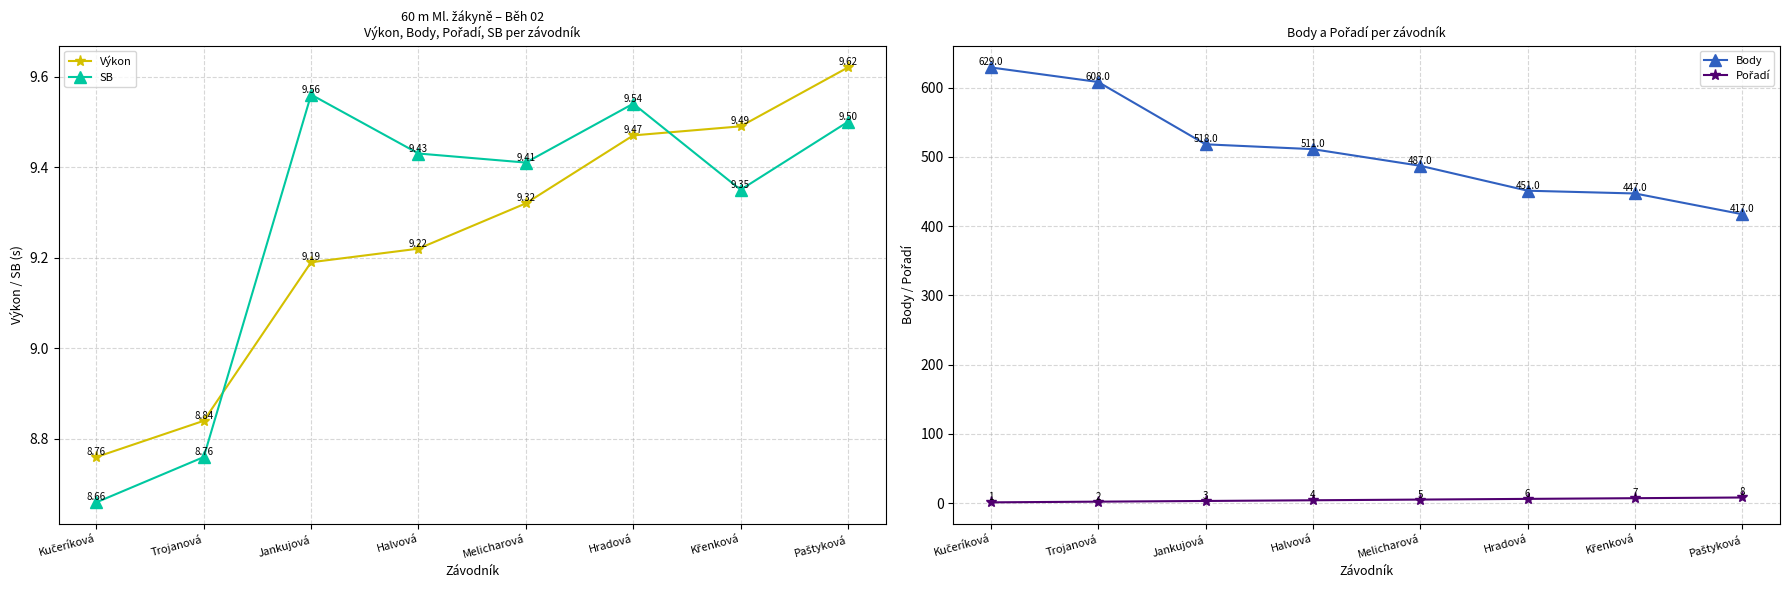

Which series has the largest total across all categories?

Body